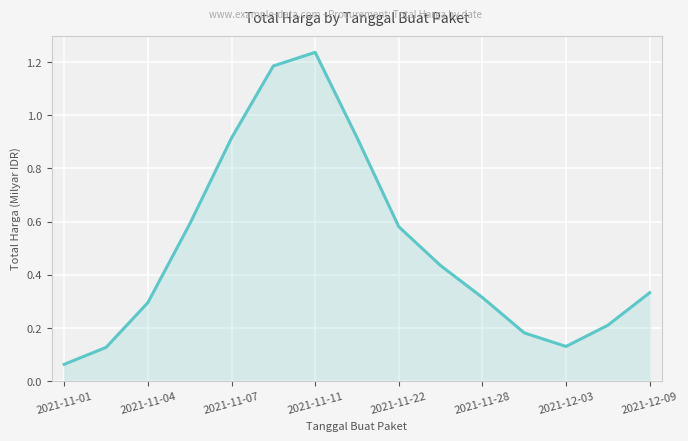

At which label is the value closest to 0?

2021-11-01